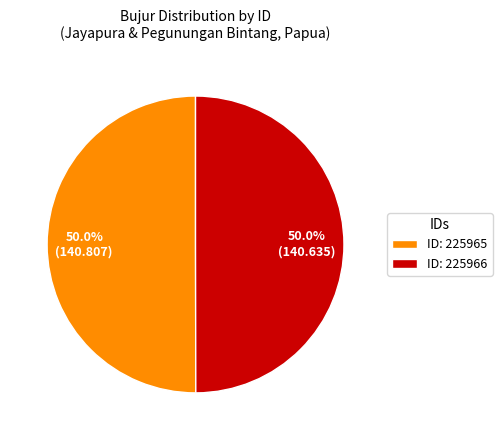

What percentage do ID: 225966 and ID: 225965 together represent?

100.0%